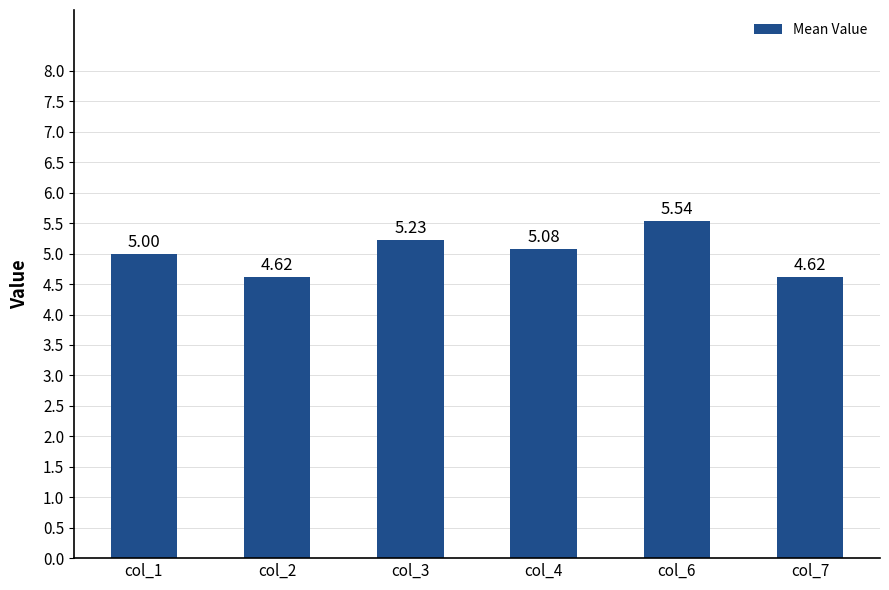

Approximately how many times larger is the value at col_6 compared to col_3?

1.1